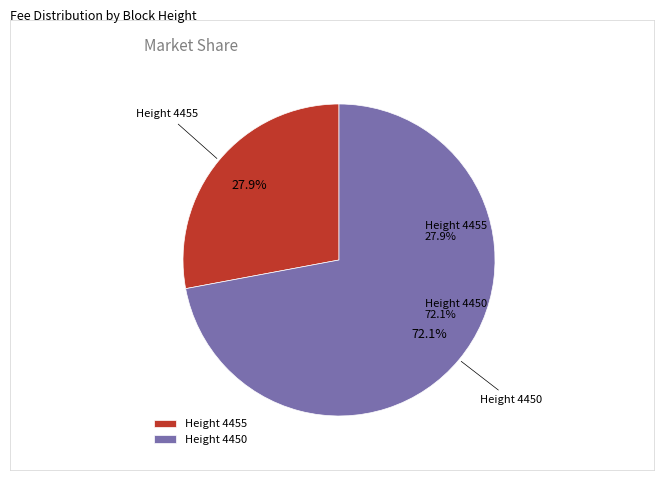

Is the sum of Height 4455 and Height 4450 greater than half?

Yes